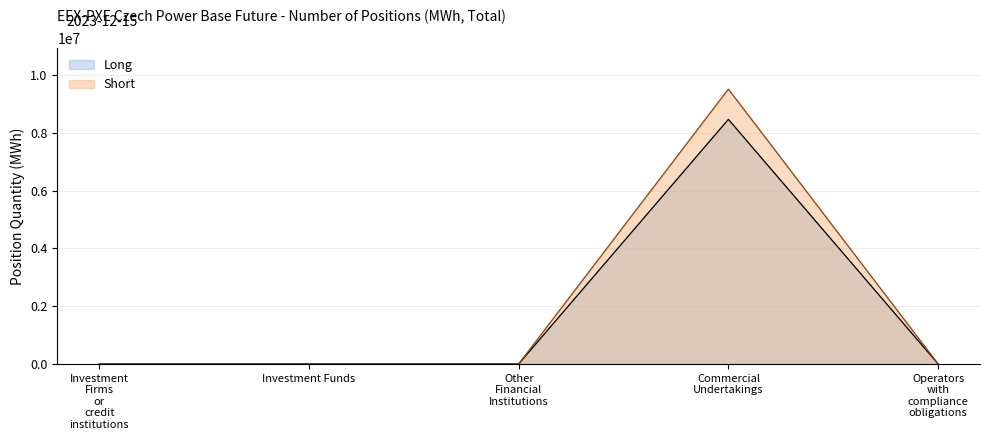

How many series are shown in this chart?

2